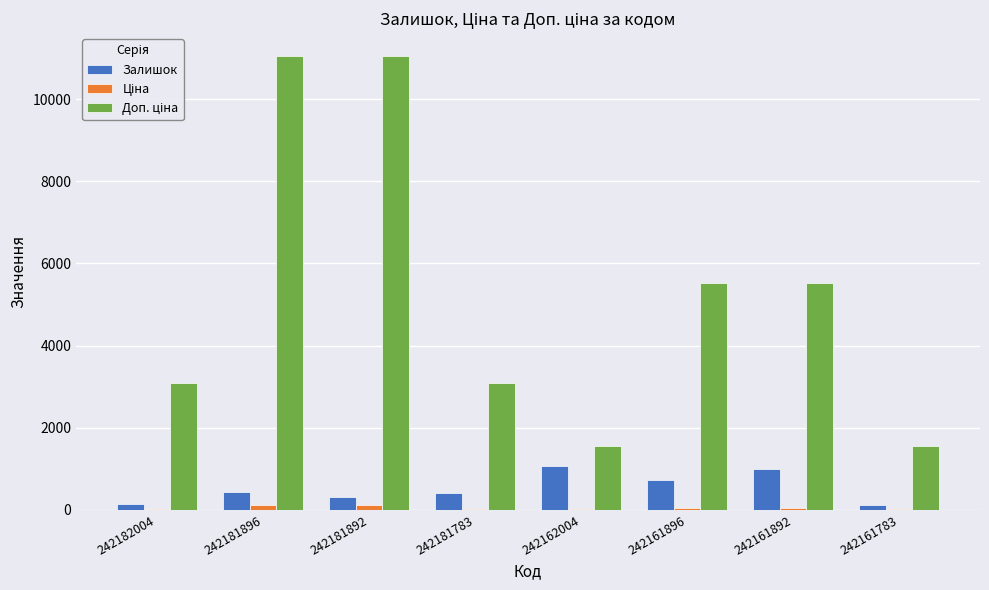

How many series are shown in this chart?

3